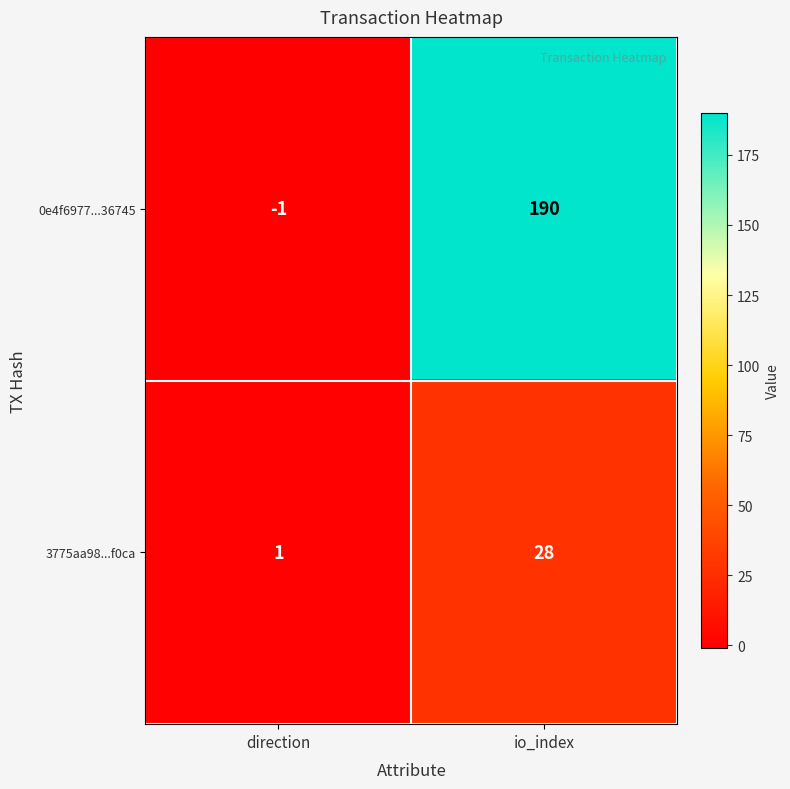

Which series changed the most between direction and io_index?

0e4f6977...36745